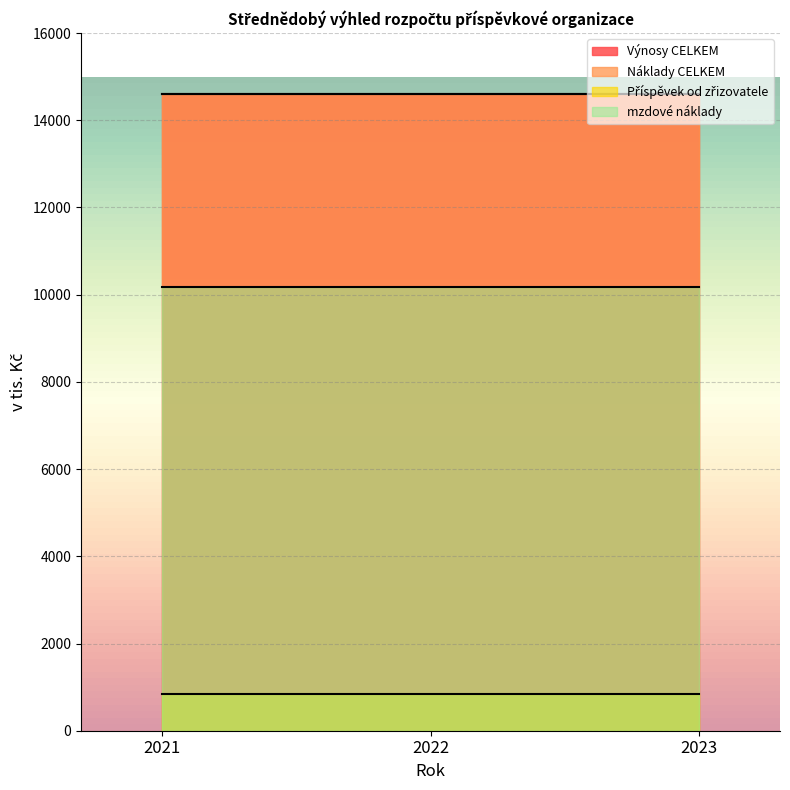

What value does the Náklady CELKEM series have at 2022?

14604